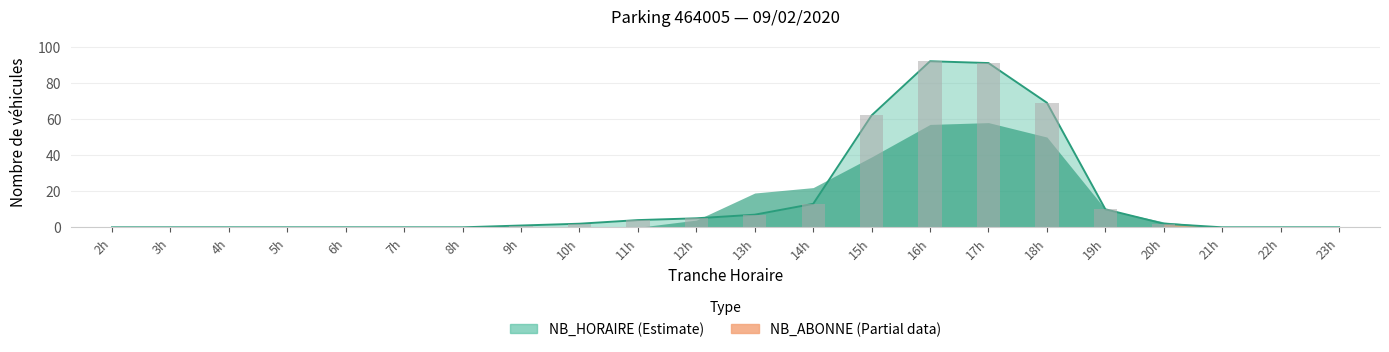

What is the change in value from 6h to 19h?

+10